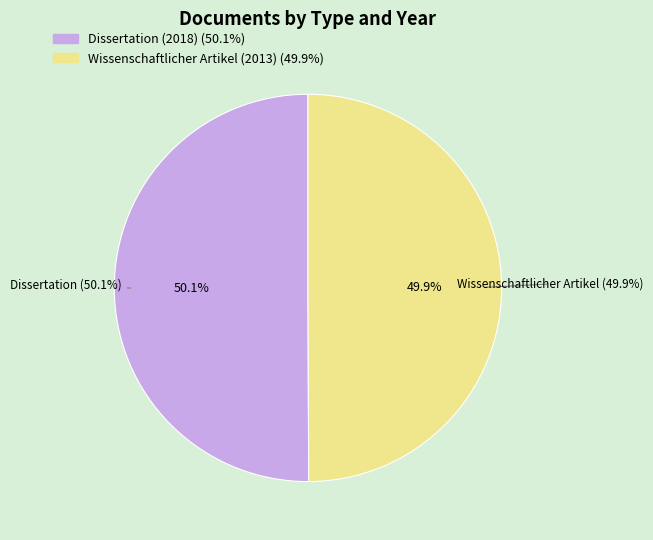

Do Dissertation (2018) and Wissenschaftlicher Artikel (2013) together represent more than half of the pie?

Yes